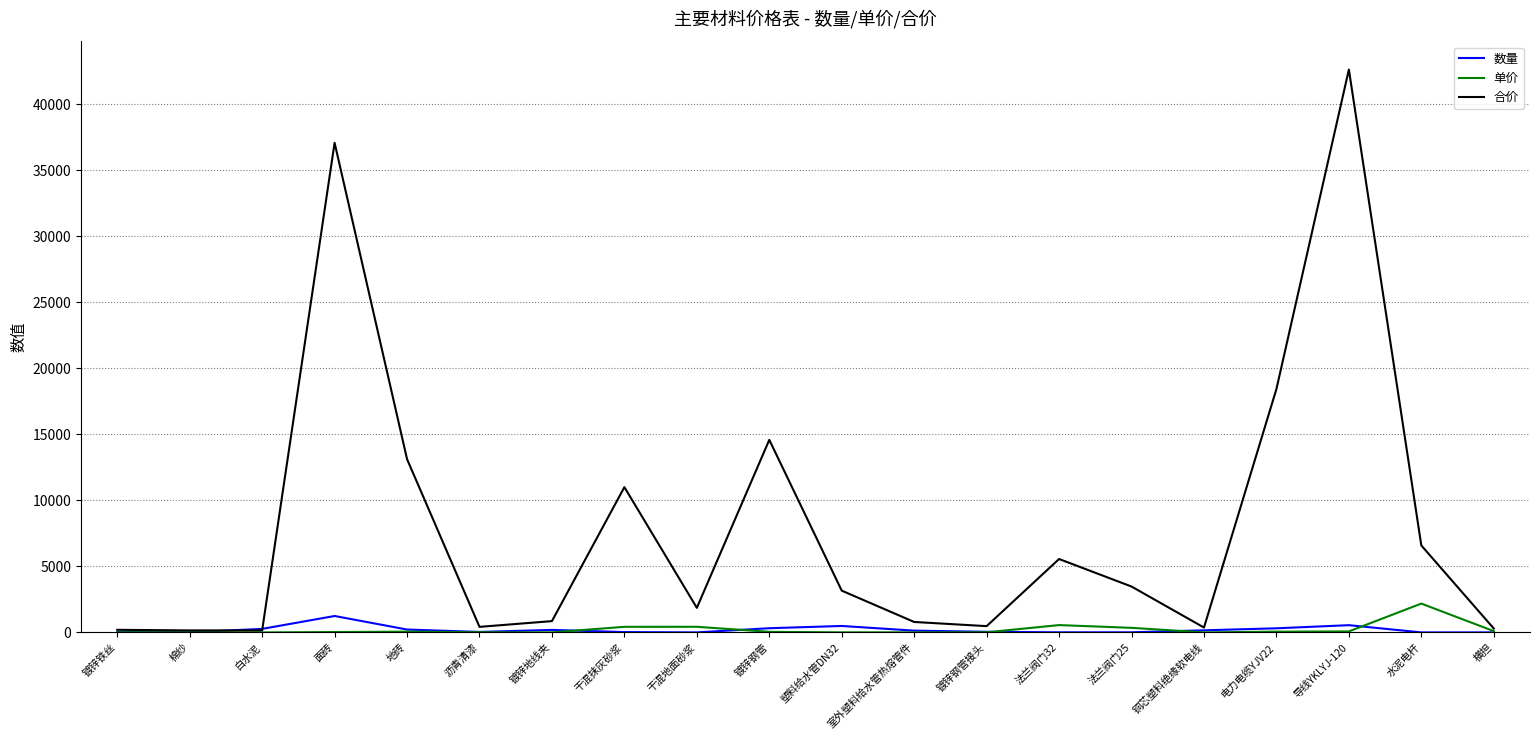

How many lines are shown in the chart?

3